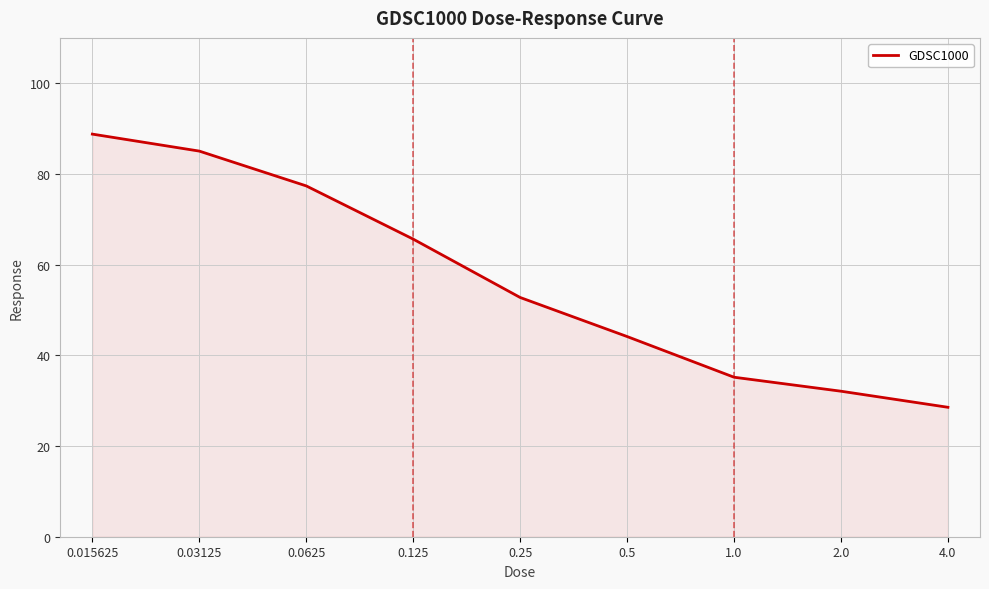

Between 0.125 and 0.03125, which is larger?

0.03125